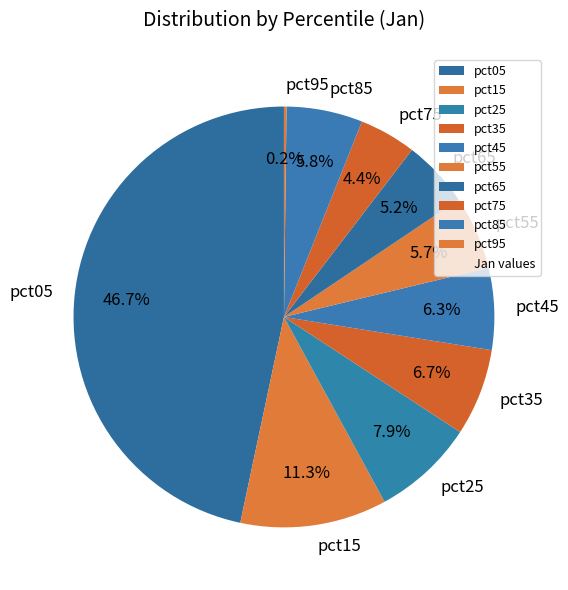

Between pct65 and pct75, which is larger?

pct65